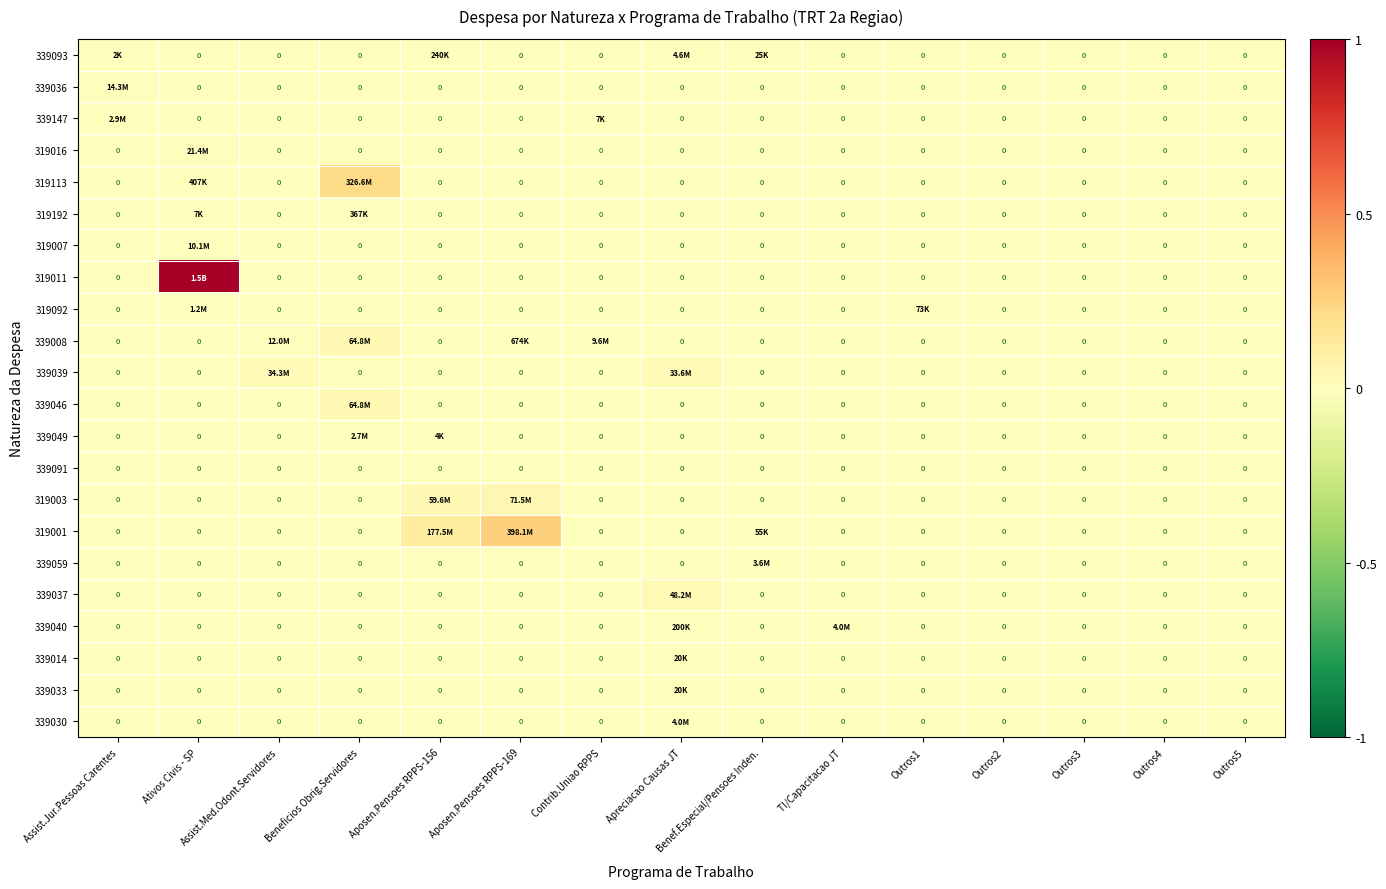

How many data points in 319007 are above 0?

1